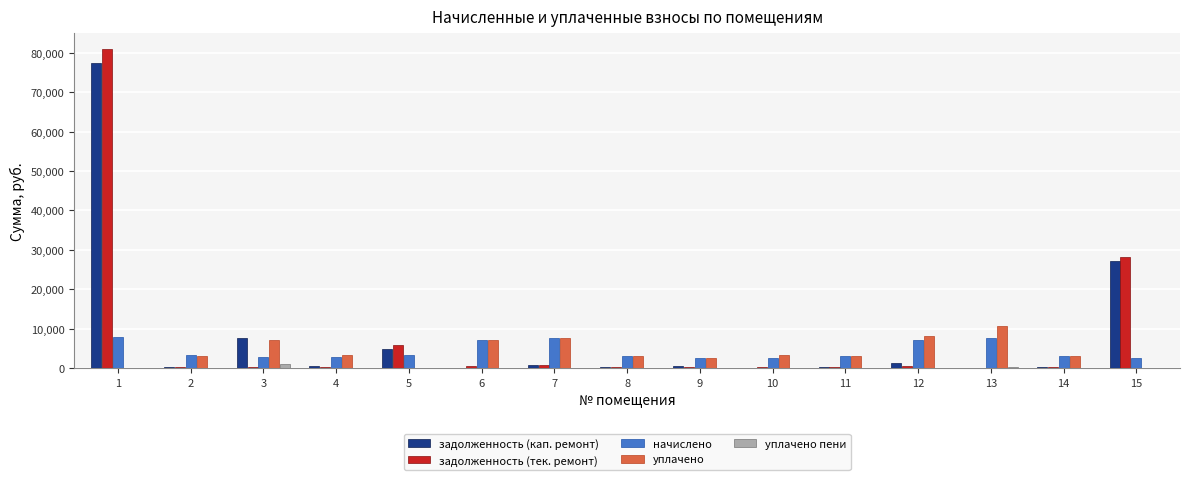

Is the value of уплачено пени at 4 greater than the value of задолженность (кап. ремонт) at 3?

No